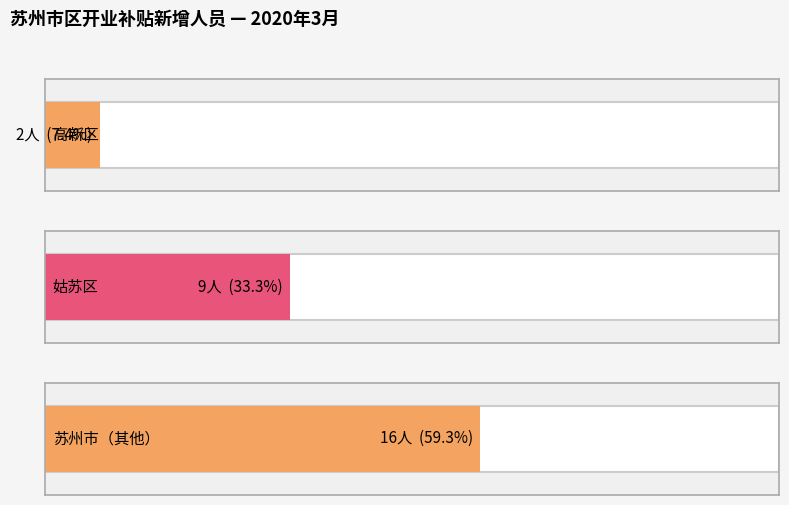

Between 18 and 1, which is larger?

18